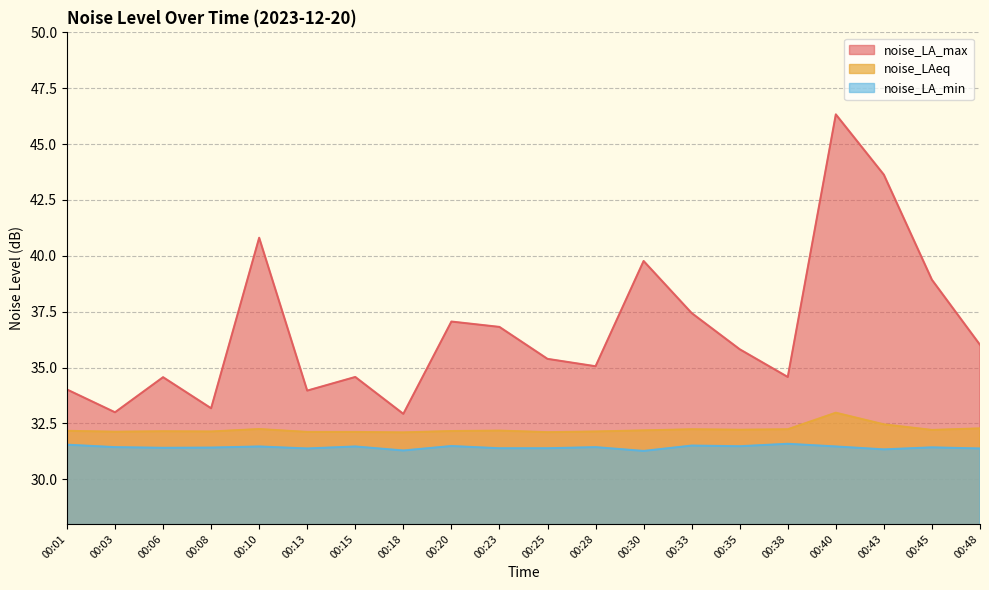

Which series has the widest spread of values?

noise_LA_max